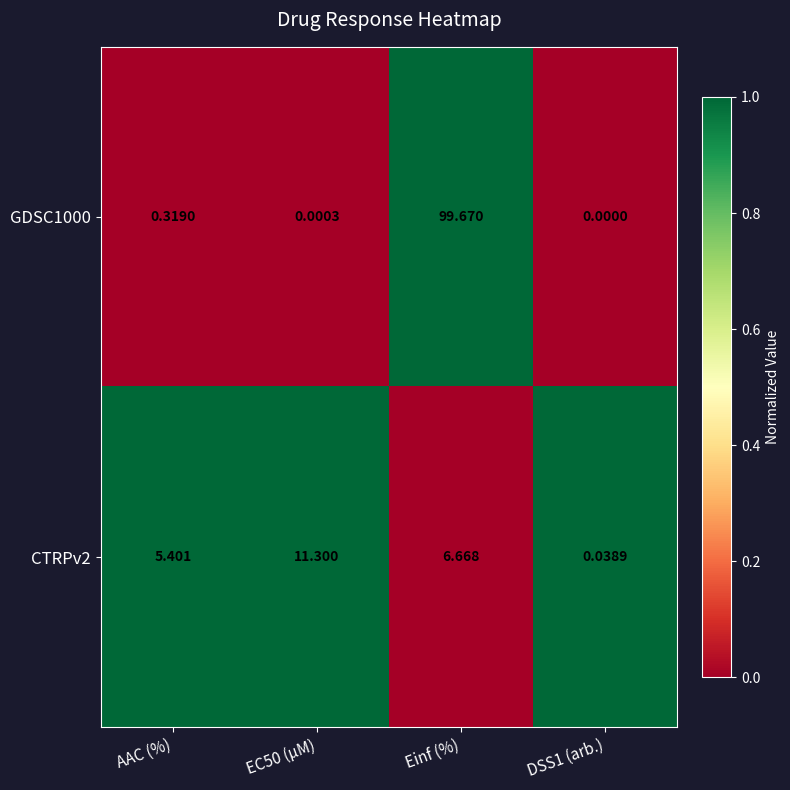

At which category is the sum across all series the highest?

Einf (%)